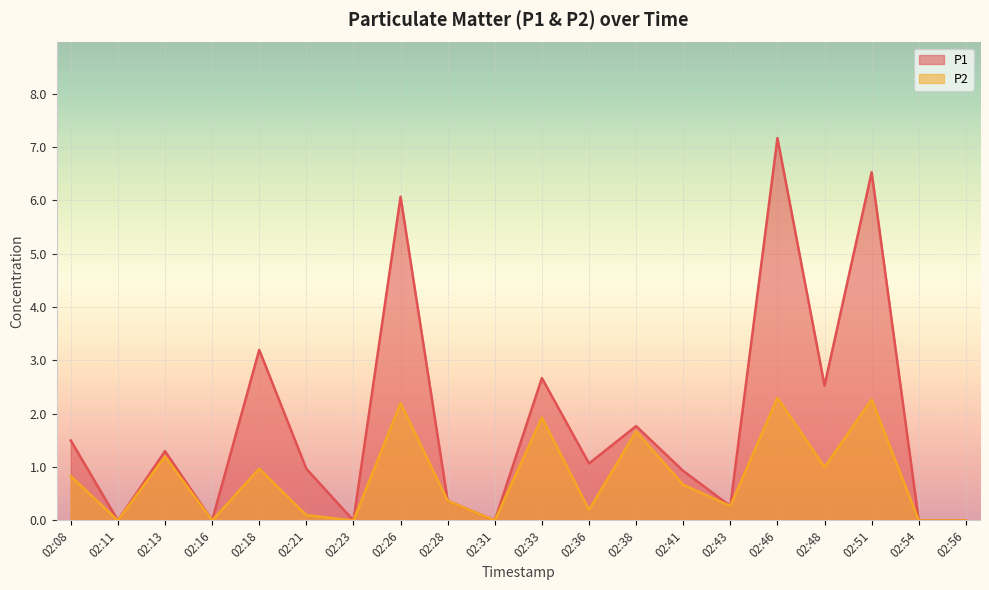

True or false: P1 has a value of -4.9 at 02:54.

False